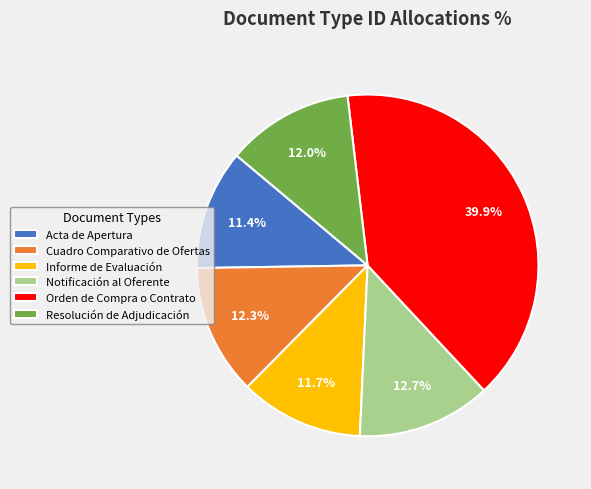

Is there any slice that represents more than half of the pie?

No